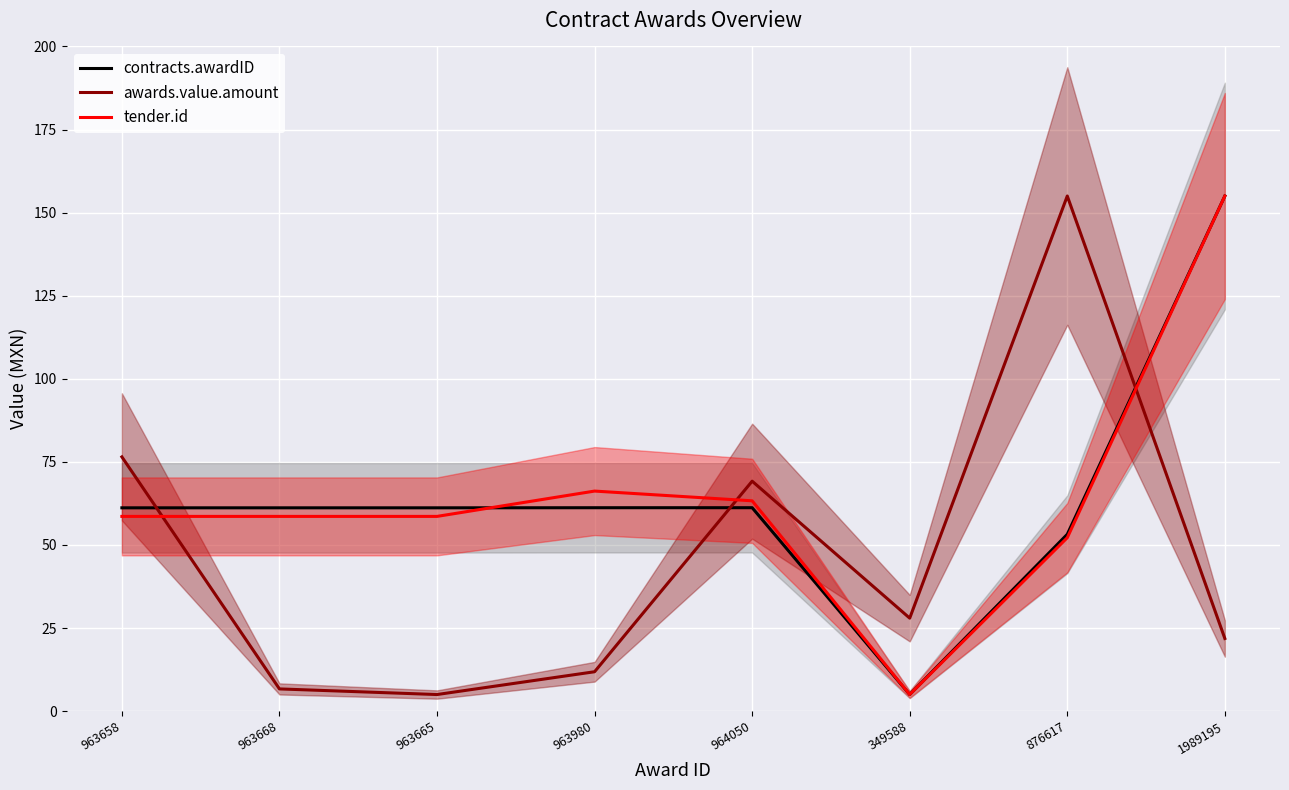

True or false: tender.id has a value of 31.5 at 876617.

False